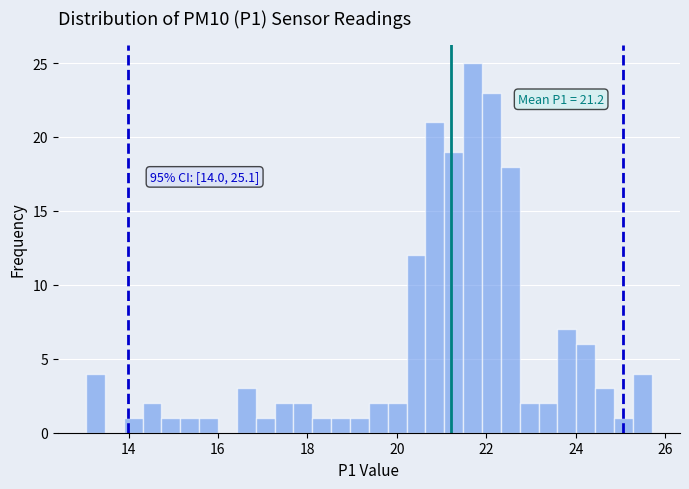

Around what value on the x-axis is the tallest bar? Give the approximate position of its centre, as read against the axis.

21.6